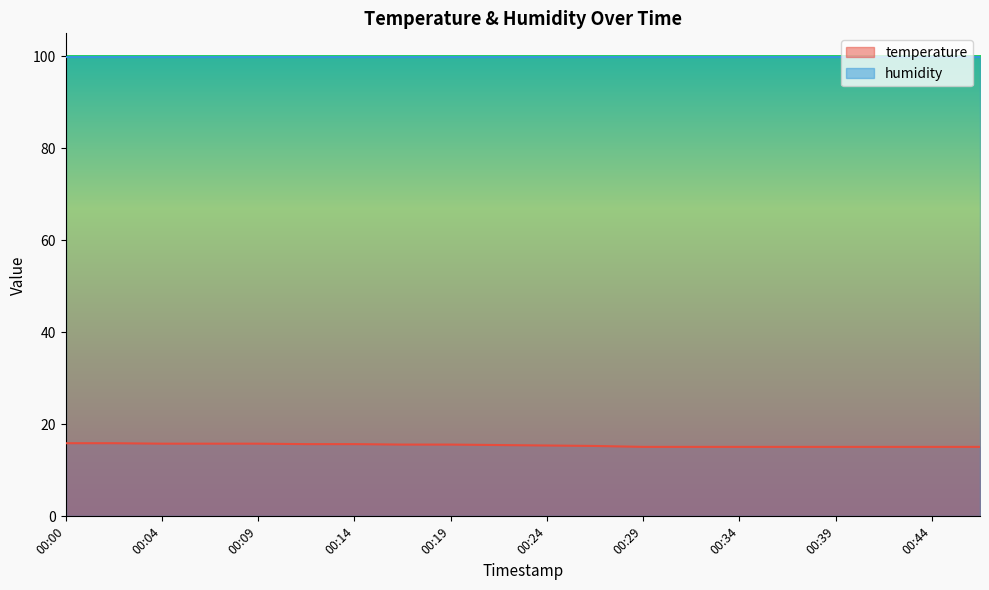

Reading left to right, extract all data points from this chart.

00:00=15.9	00:02=15.9	00:04=15.8	00:07=15.8	00:09=15.8	00:12=15.7	00:14=15.7	00:17=15.6	00:19=15.6	00:22=15.5	00:24=15.4	00:27=15.3	00:29=15.1	00:31=15.1	00:34=15.1	00:36=15.1	00:39=15.1	00:41=15.1	00:44=15.1	00:46=15.1